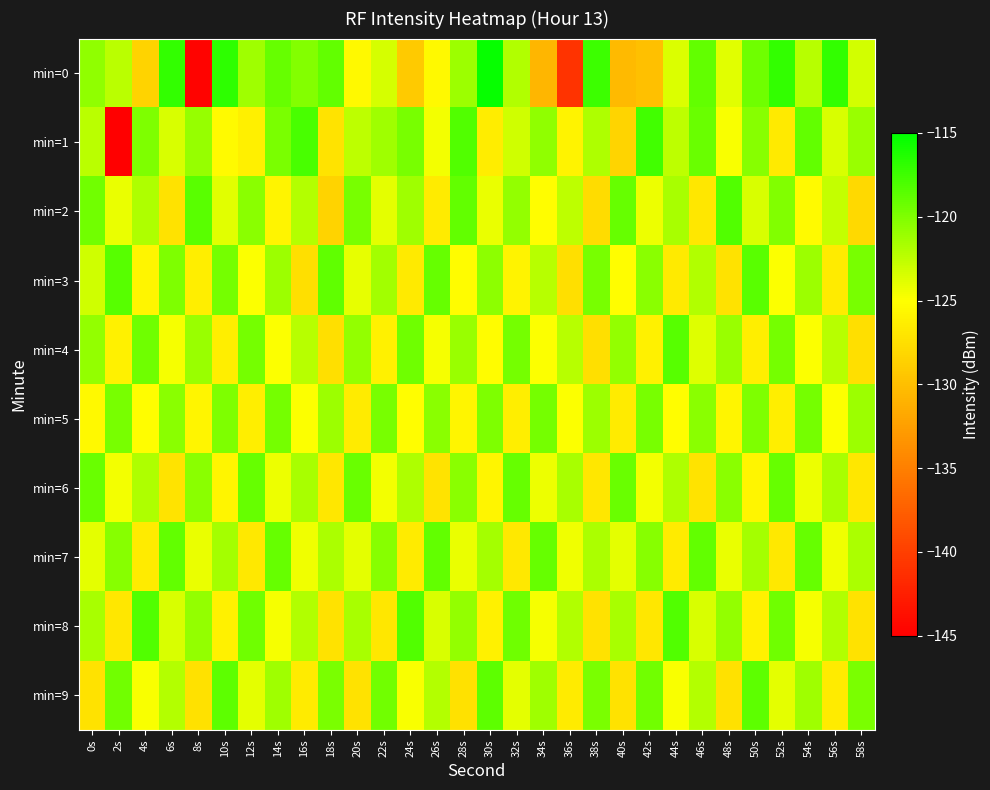

Which label corresponds to the smallest value in the chart?

2s